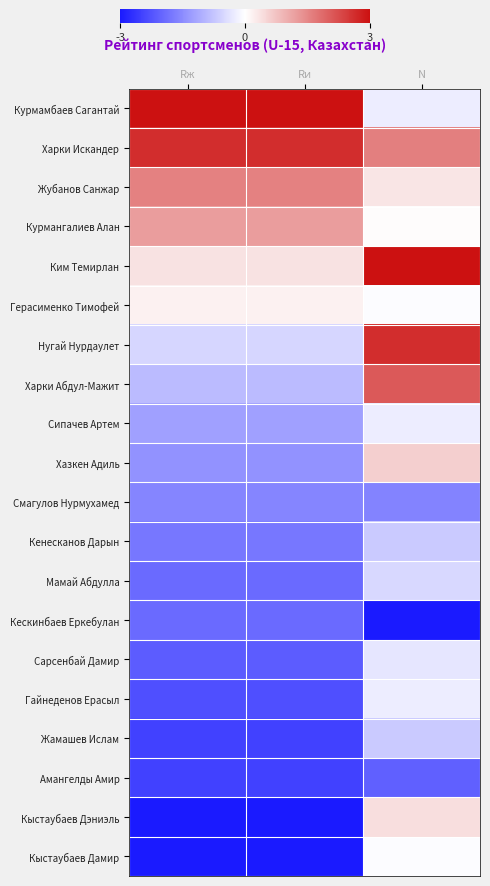

Reading right to left, extract all data points from this chart.

Курмамбаев Сагантай: N=-0.2	Rи=3.0	Rж=3.0
Харки Искандер: N=1.6	Rи=2.6	Rж=2.6
Жубанов Санжар: N=0.3	Rи=1.6	Rж=1.6
Курмангалиев Алан: N=0.0	Rи=1.2	Rж=1.2
Ким Темирлан: N=3.0	Rи=0.4	Rж=0.4
Герасименко Тимофей: N=-0.0	Rи=0.2	Rж=0.2
Нугай Нурдаулет: N=2.6	Rи=-0.5	Rж=-0.5
Харки Абдул-Мажит: N=2.1	Rи=-0.9	Rж=-0.9
Сипачев Артем: N=-0.2	Rи=-1.2	Rж=-1.2
Хазкен Адиль: N=0.6	Rи=-1.4	Rж=-1.4
Смагулов Нурмухамед: N=-1.6	Rи=-1.6	Rж=-1.6
Кенесканов Дарын: N=-0.7	Rи=-1.8	Rж=-1.8
Мамай Абдулла: N=-0.5	Rи=-1.9	Rж=-1.9
Кескинбаев Еркебулан: N=-3.0	Rи=-1.9	Rж=-1.9
Сарсенбай Дамир: N=-0.3	Rи=-2.1	Rж=-2.1
Гайнеденов Ерасыл: N=-0.2	Rи=-2.3	Rж=-2.3
Жамашев Ислам: N=-0.7	Rи=-2.5	Rж=-2.5
Амангелды Амир: N=-2.1	Rи=-2.5	Rж=-2.5
Кыстаубаев Дэниэль: N=0.4	Rи=-3.0	Rж=-3.0
Кыстаубаев Дамир: N=-0.0	Rи=-3.0	Rж=-3.0